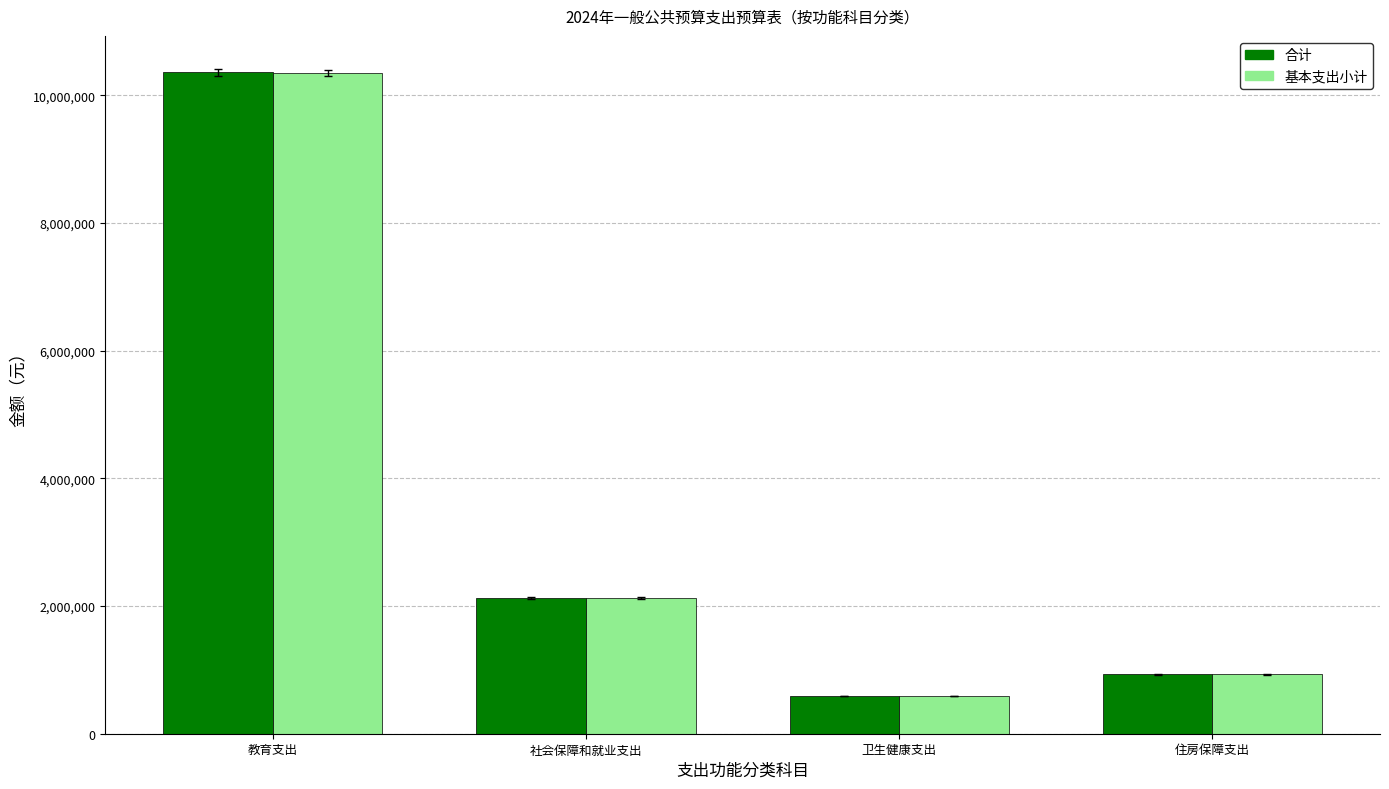

Which series changed the most between 教育支出 and 住房保障支出?

合计